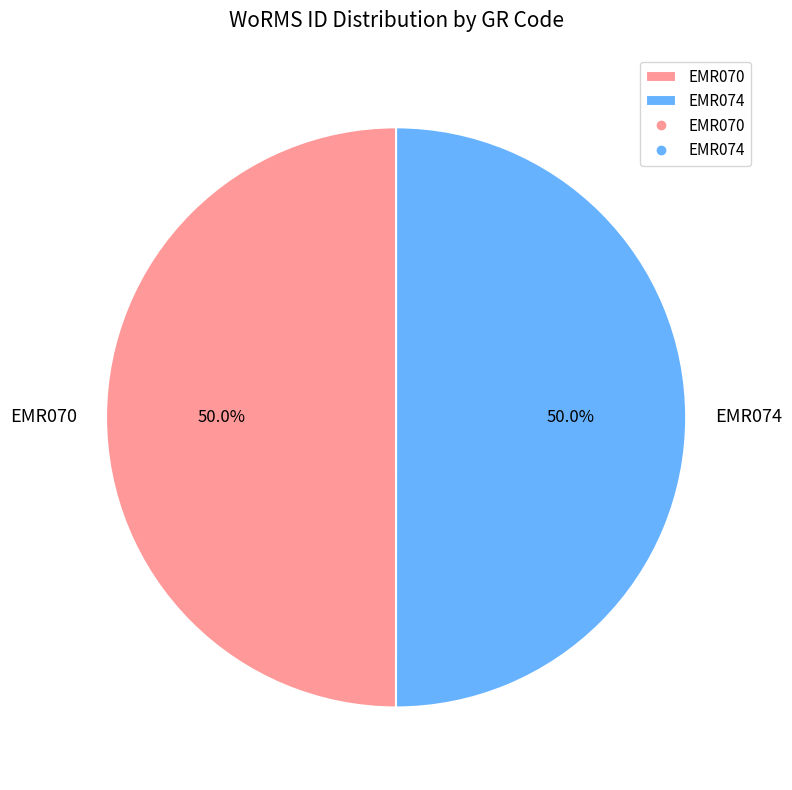

Approximately how many times larger is the value at EMR070 compared to EMR074?

1.0